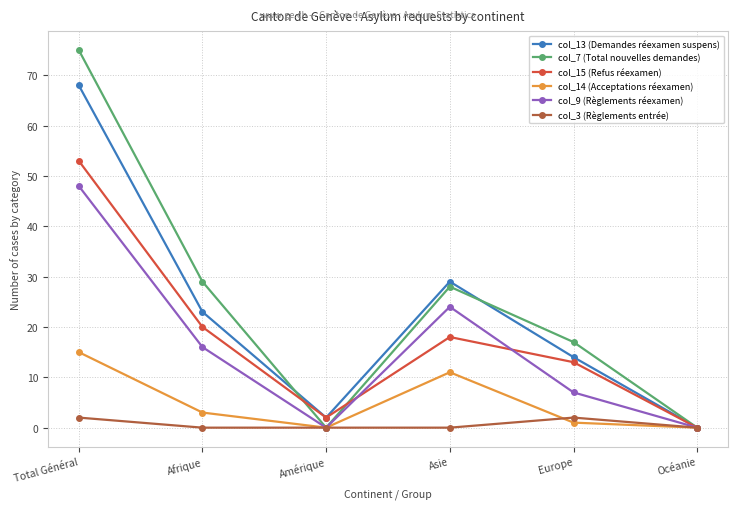

What is the difference between the highest and lowest values at Europe?

16